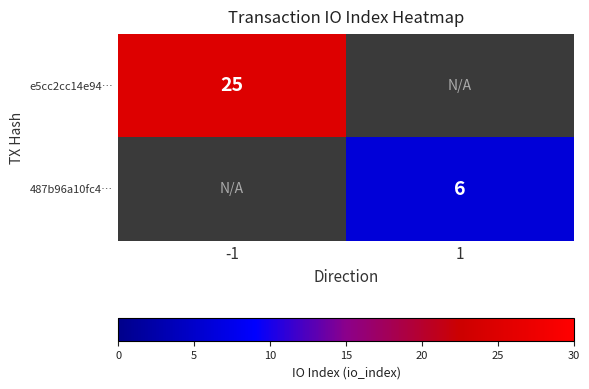

The 487b96a10fc4… series shows 3 at 1. True or false?

False